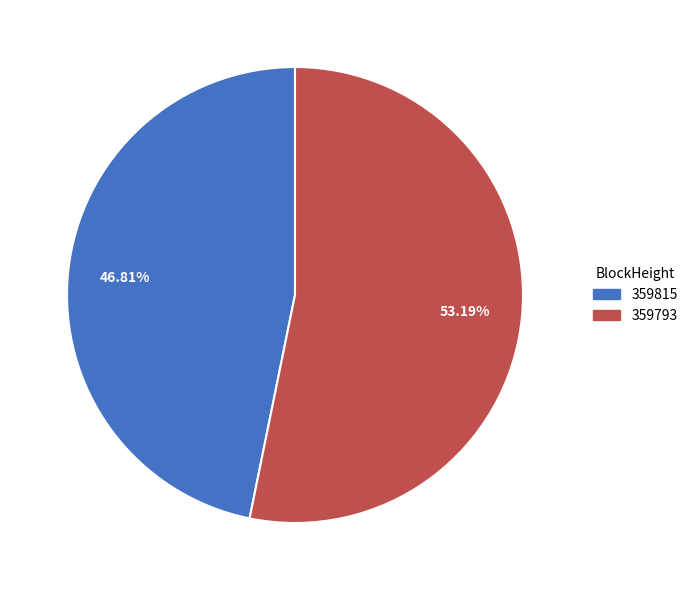

Which slice represents more than half of the pie?

359793